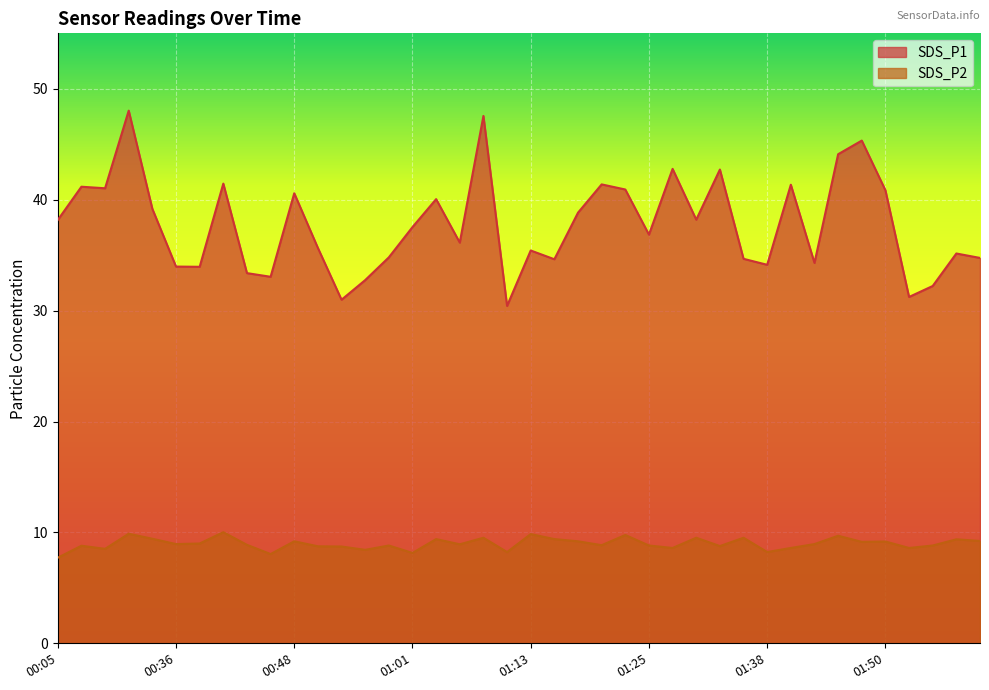

Is it true that SDS_P1 equals 66.1 at 01:18?

False